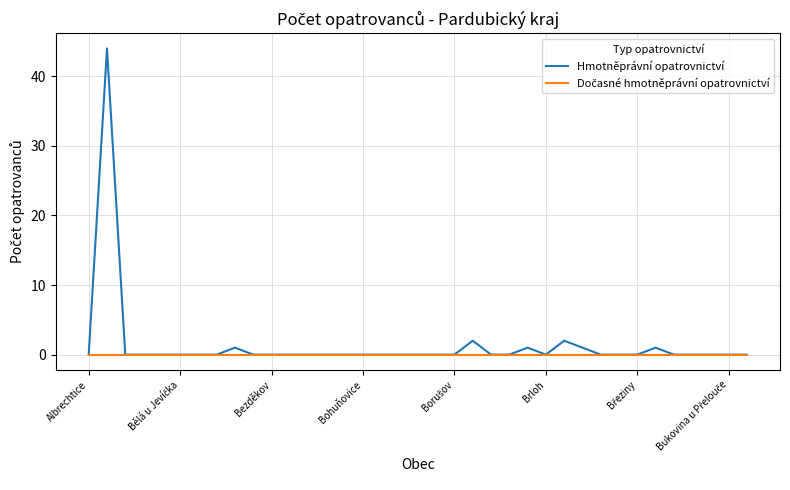

Which series has the largest range (max minus min)?

Hmotněprávní opatrovnictví